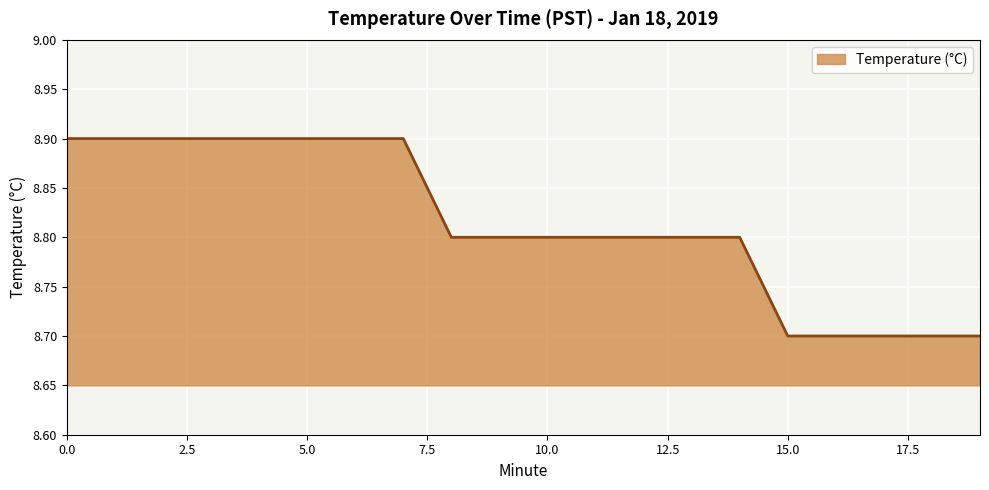

What is the maximum value shown in the chart?

8.9